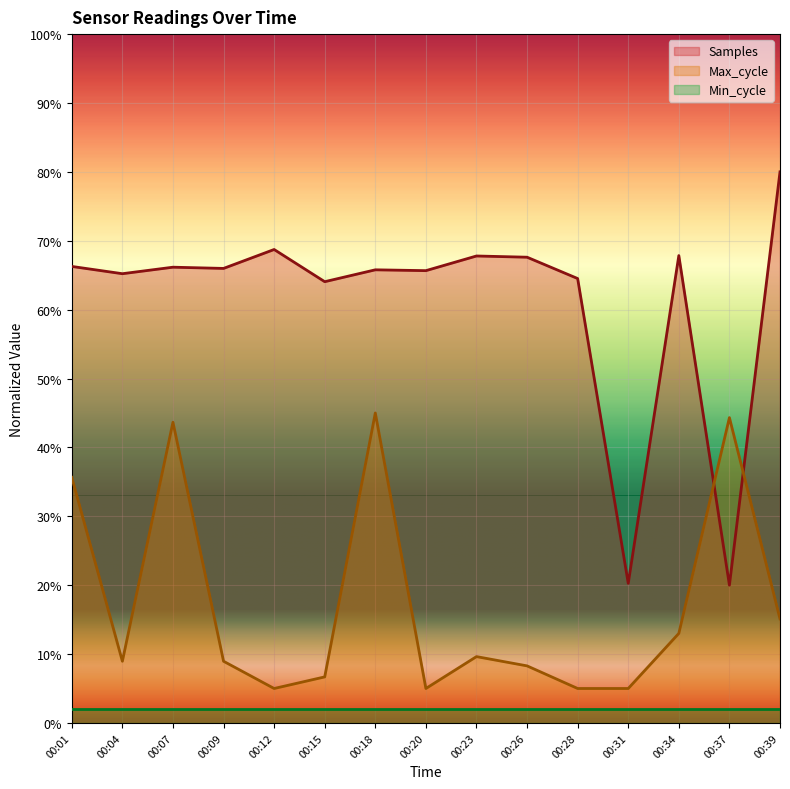

List the series in order of their overall mean, lowest first.

Min_cycle, Max_cycle, Samples